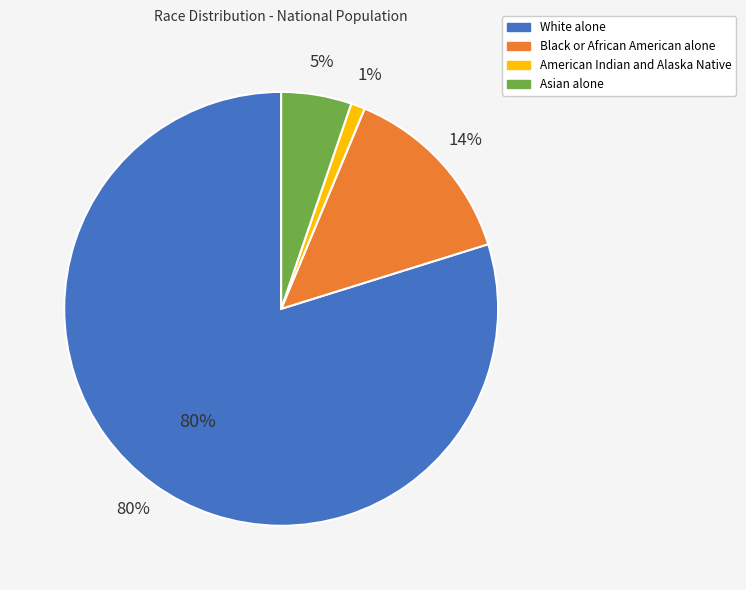

What percentage do White alone and Asian alone together represent?

85.1%